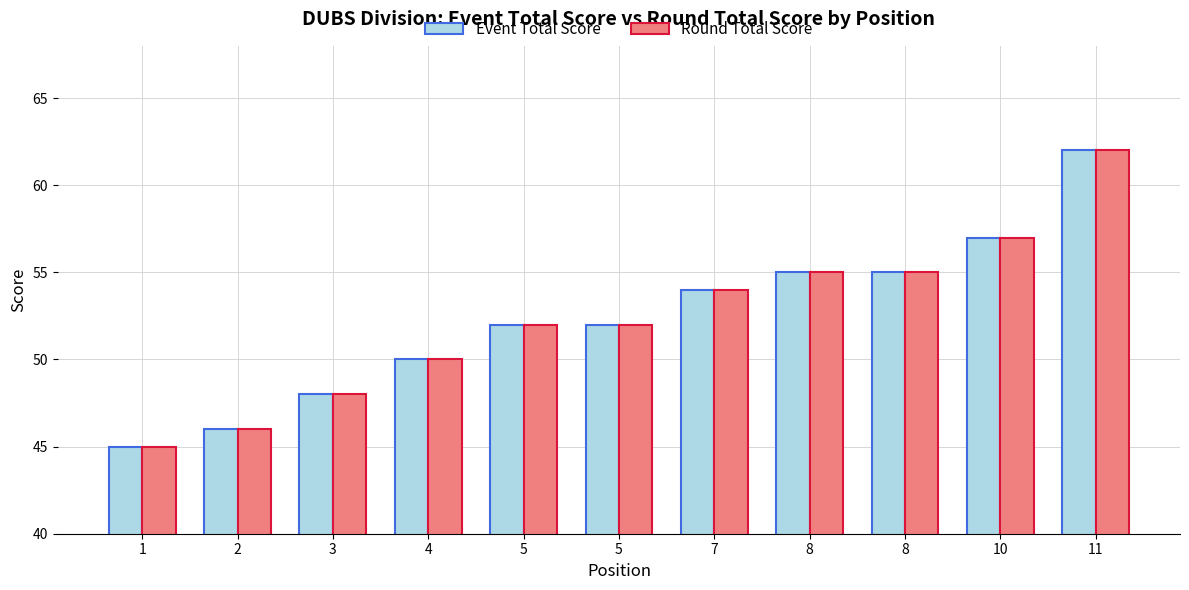

Between 4 and 11, which is larger?

11